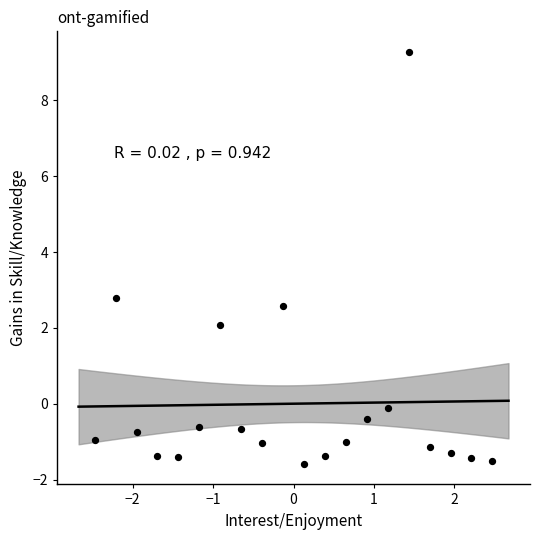

What Y value in the scatter plot is closest to 3?

2.8